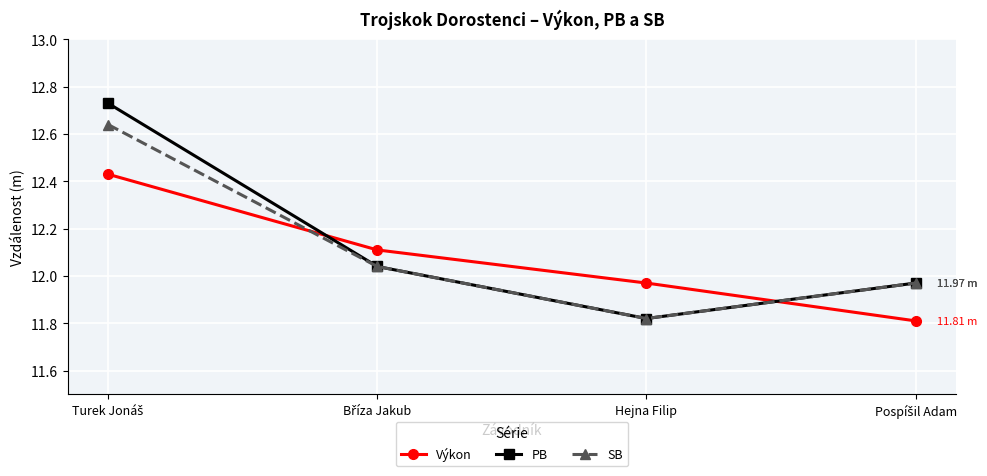

Which category has the lowest value in the SB series?

Hejna Filip